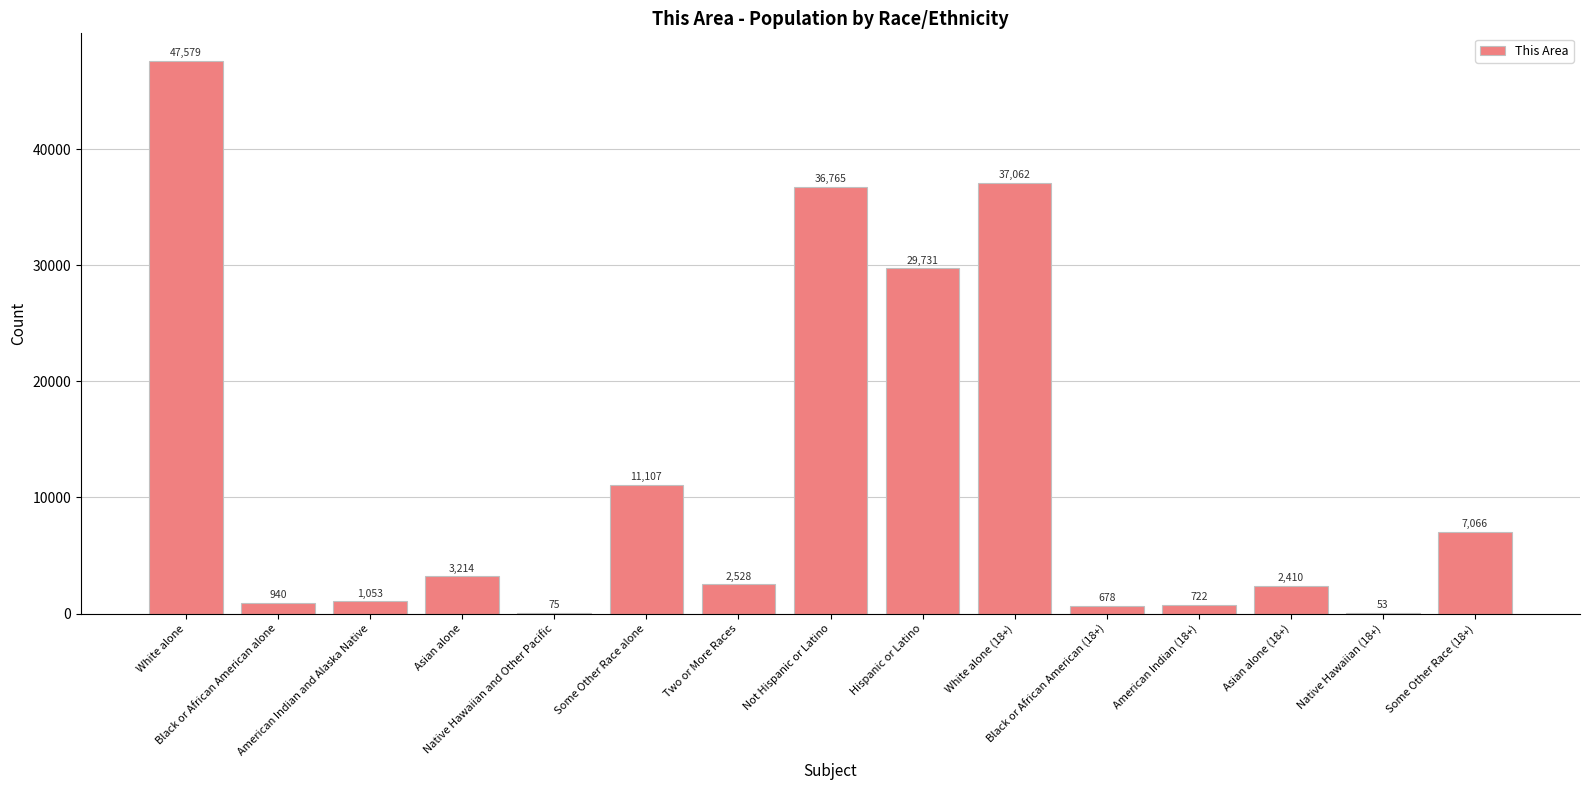

Which category has the highest value across all series?

White alone